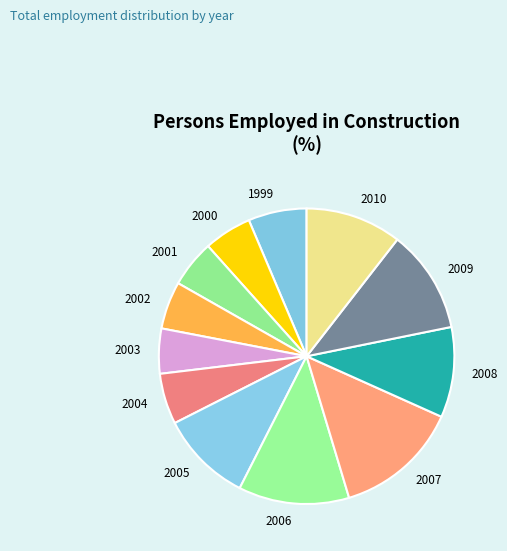

Does any single category account for the majority?

No